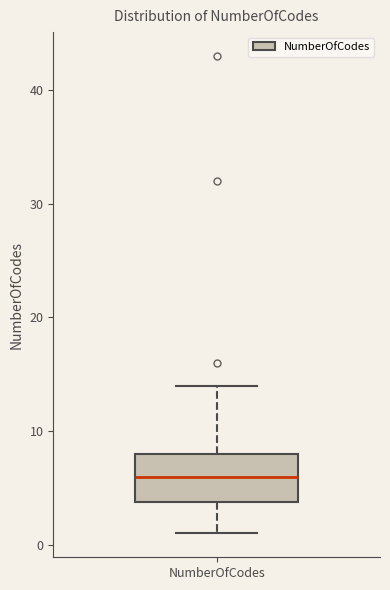

Where does the upper whisker of the box for NumberOfCodes end on the y-axis? The values are not printed on the chart, so give them approximately, as read against the axis.

14